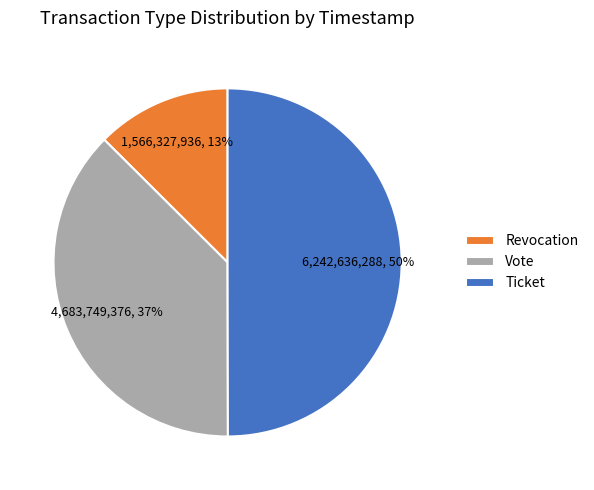

Rank the categories by value from highest to lowest.

Ticket, Vote, Revocation